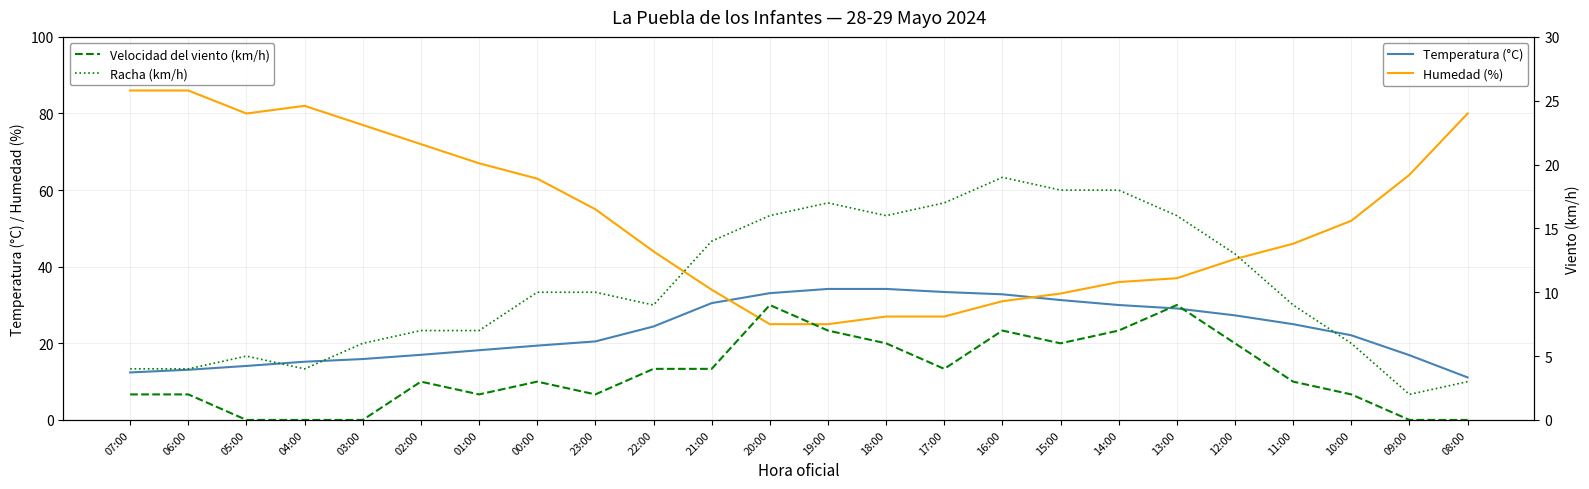

Is this an area chart (filled region under the line)?

No